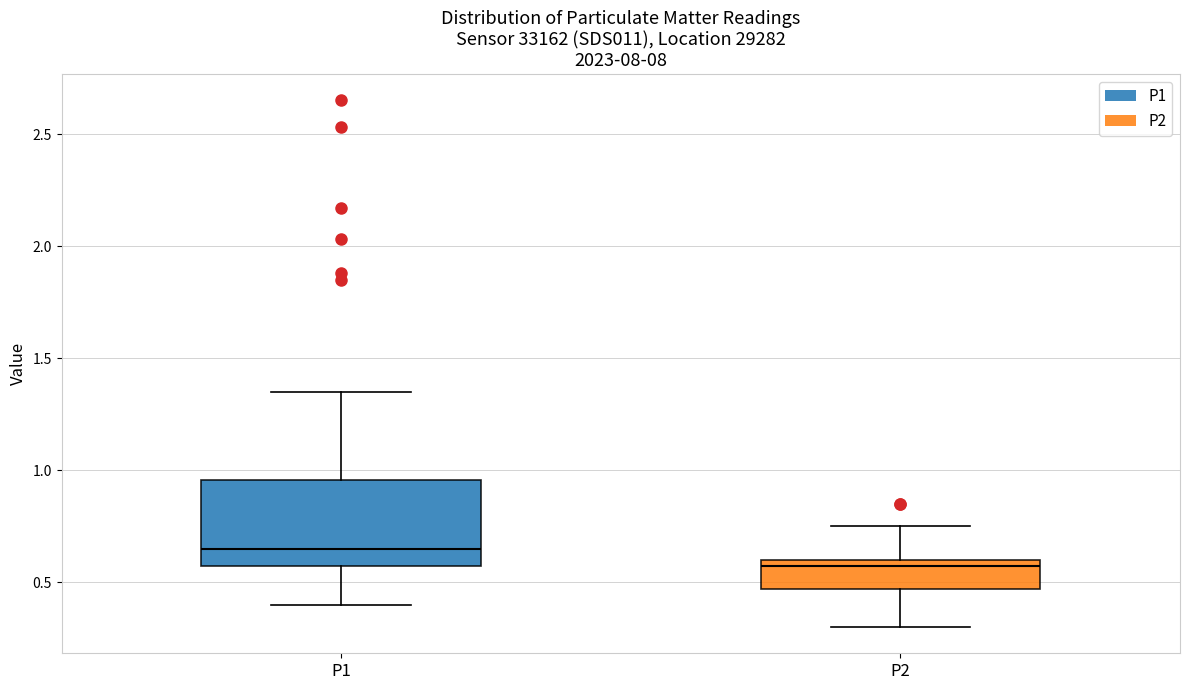

Which box has the highest median line?

P1